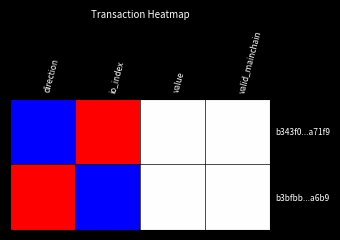

Reading right to left, transcribe all the data shown in this chart.

b343f0...a71f9: valid_mainchain=0.5	value=0.5	io_index=1.0	direction=0.0
b3bfbb...a6b9: valid_mainchain=0.5	value=0.5	io_index=0.0	direction=1.0